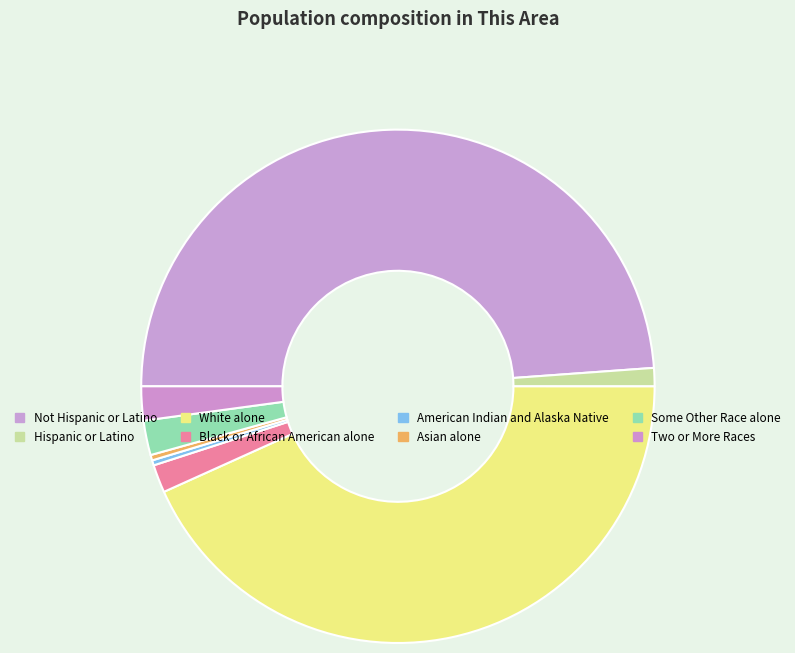

To the nearest percent, what portion does Two or More Races represent?

2%